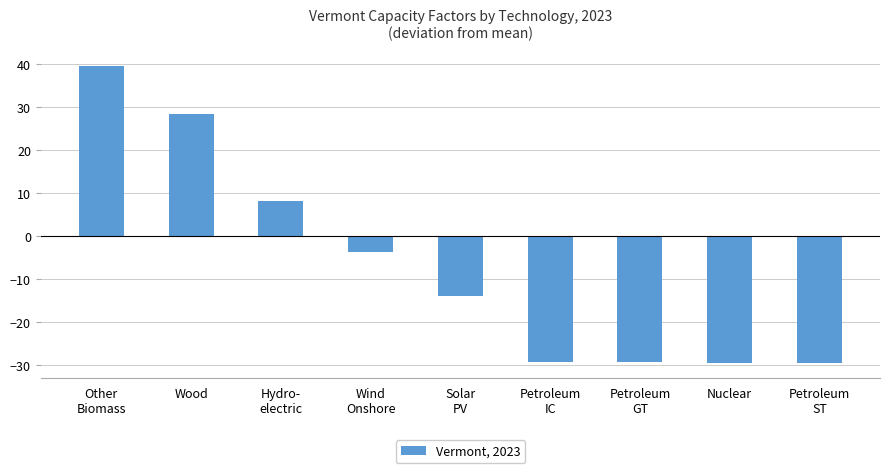

What value does the data have at Nuclear?

-29.5